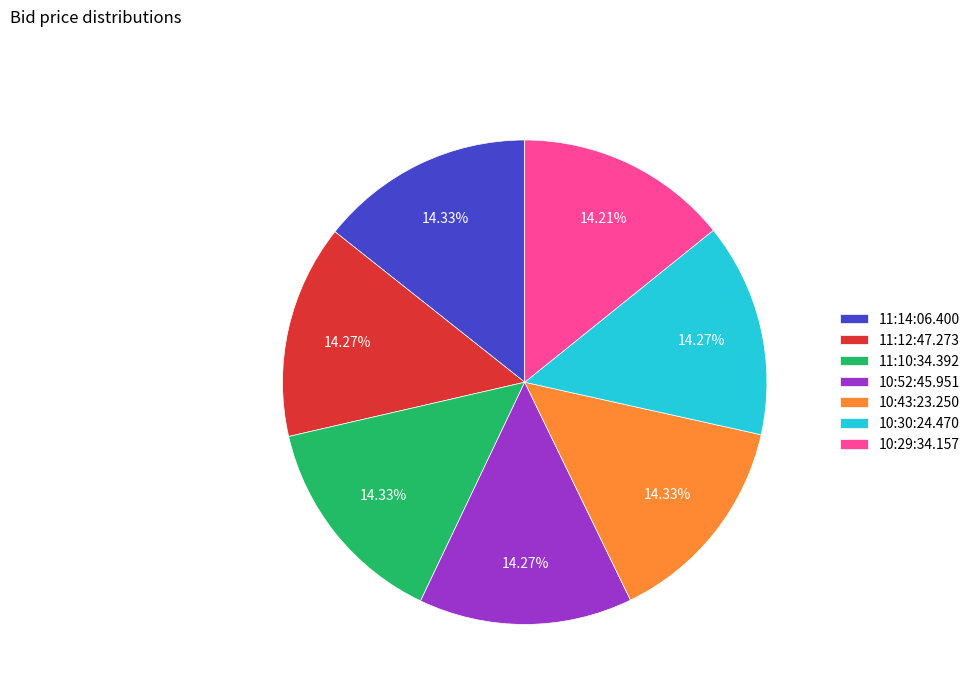

Is it true that 11:10:34.392 is 14% of the pie?

True